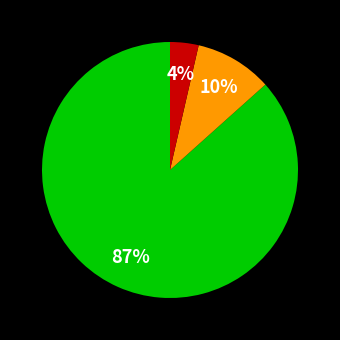

Is there a majority slice in this chart?

Yes